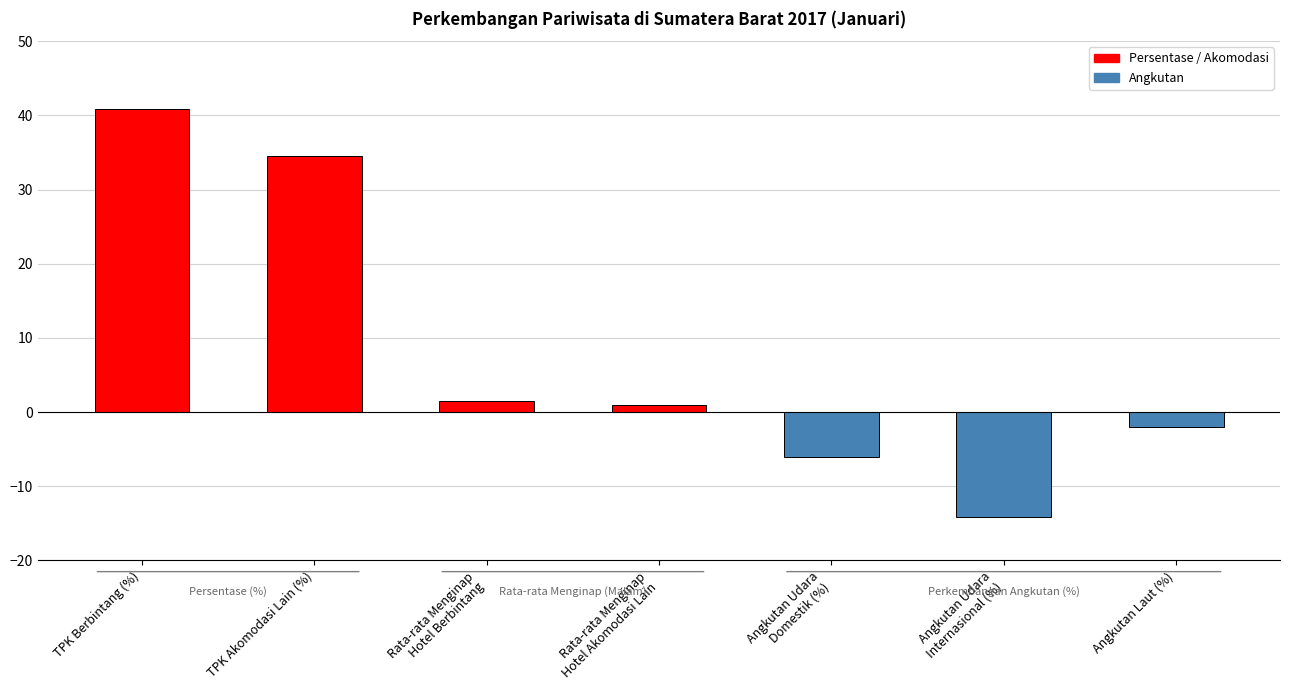

How many bars are there in total?

7